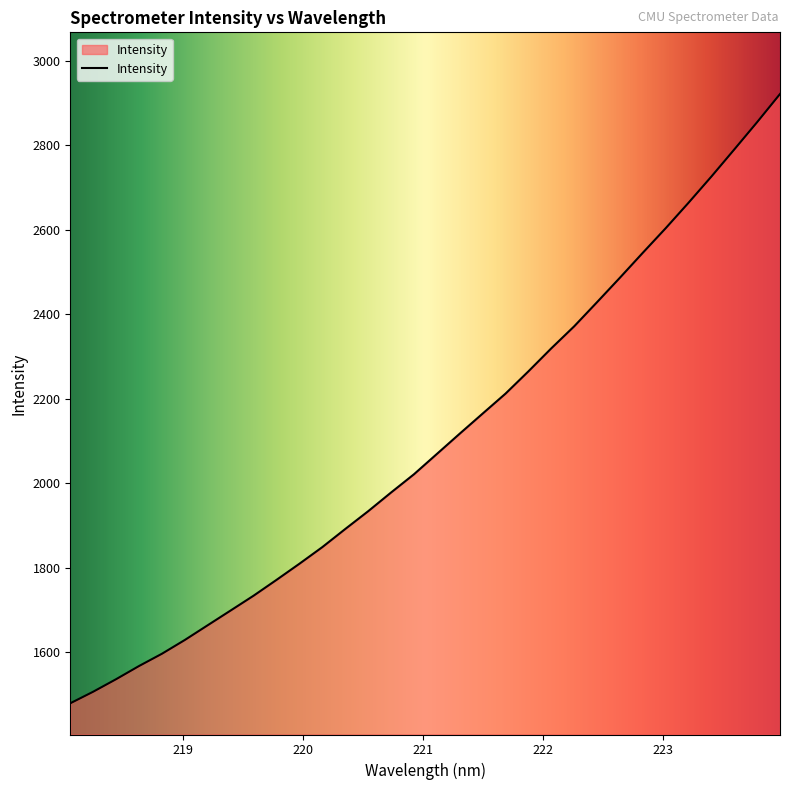

What is the smallest value displayed?

1478.4